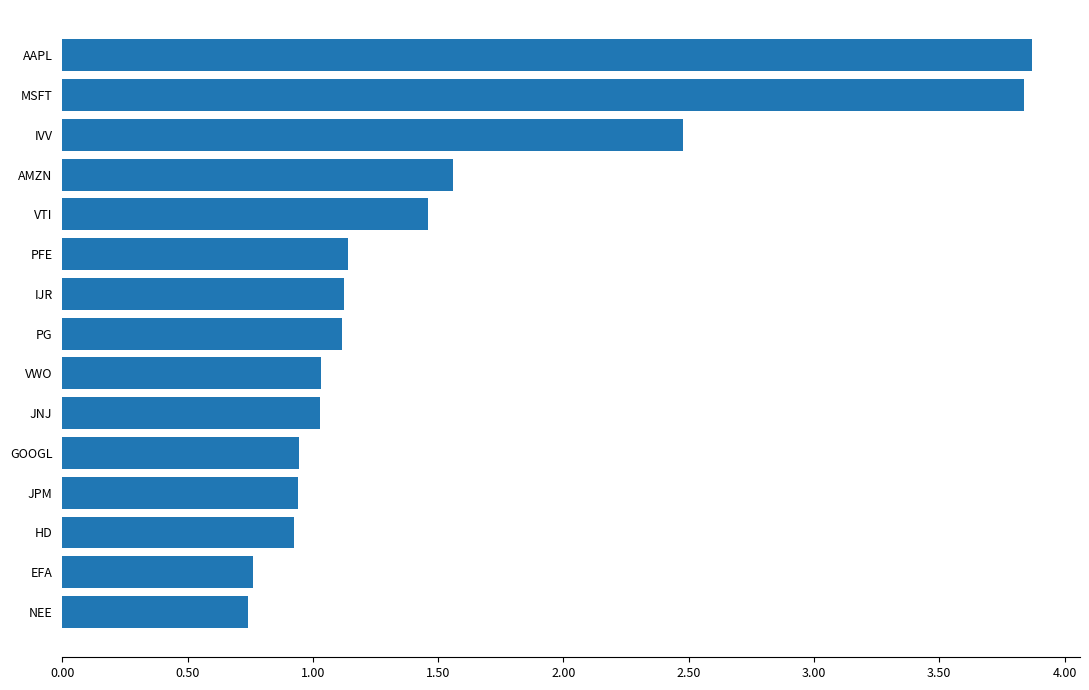

Is it true that the value at GOOGL is 0.4?

False